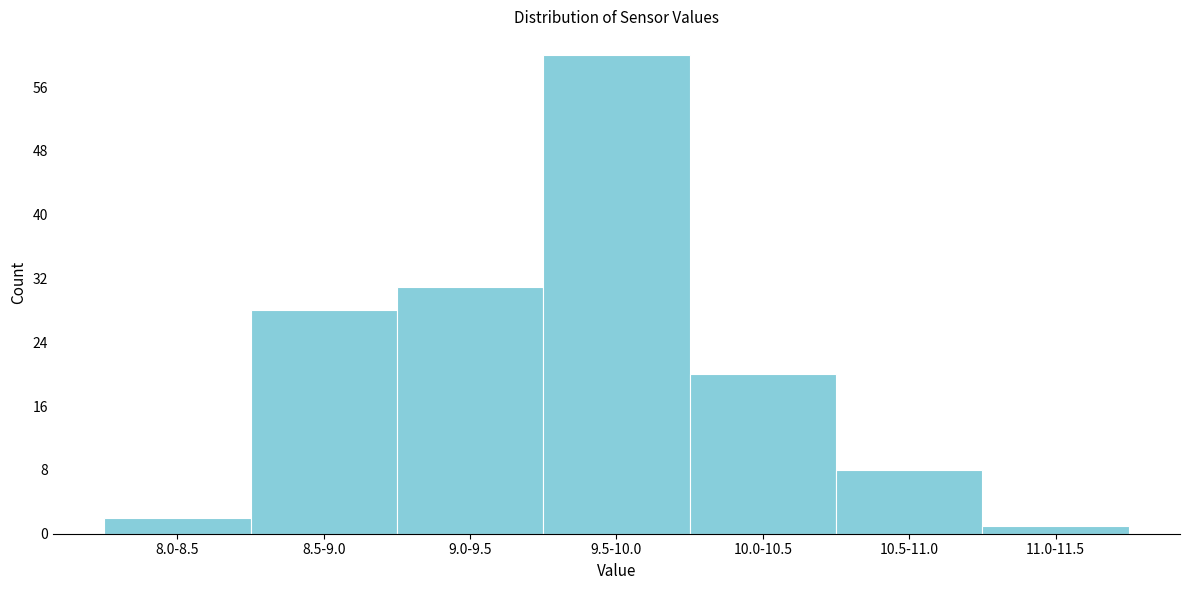

Reading left to right, list all the values displayed in this chart.

8.0-8.5=2	8.5-9.0=28	9.0-9.5=31	9.5-10.0=60	10.0-10.5=20	10.5-11.0=8	11.0-11.5=1